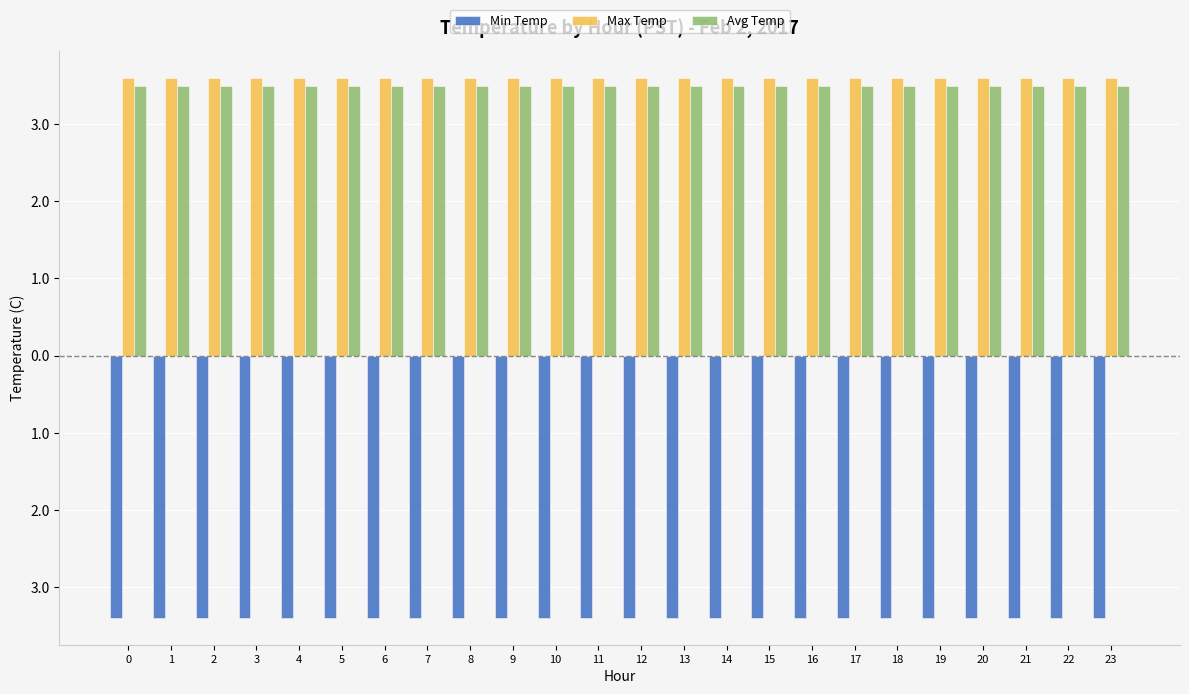

What is the smallest value displayed?

-3.4